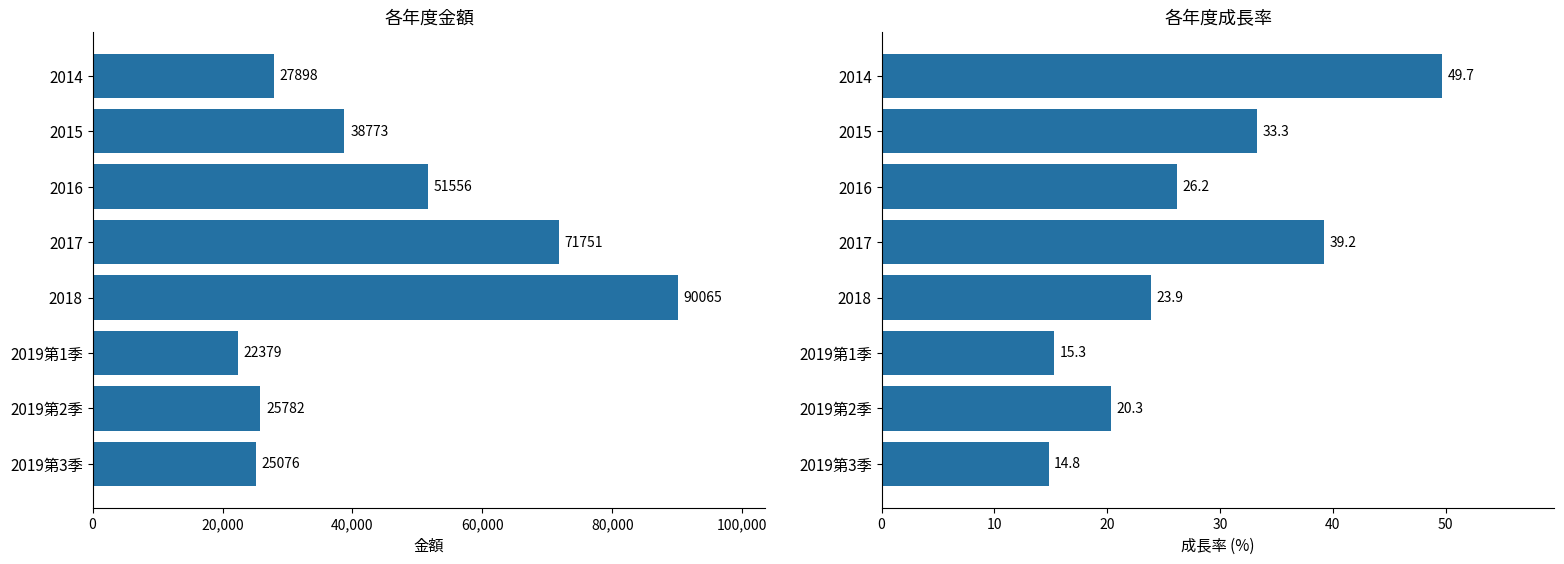

Between 2017 and 2019第3季, which series saw the biggest shift?

金額